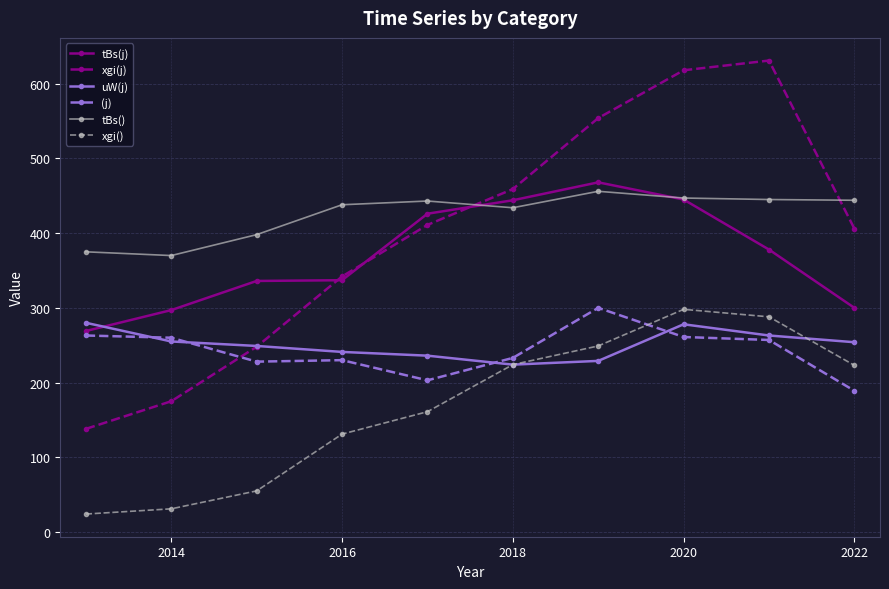

What is the minimum value shown in the chart?

24